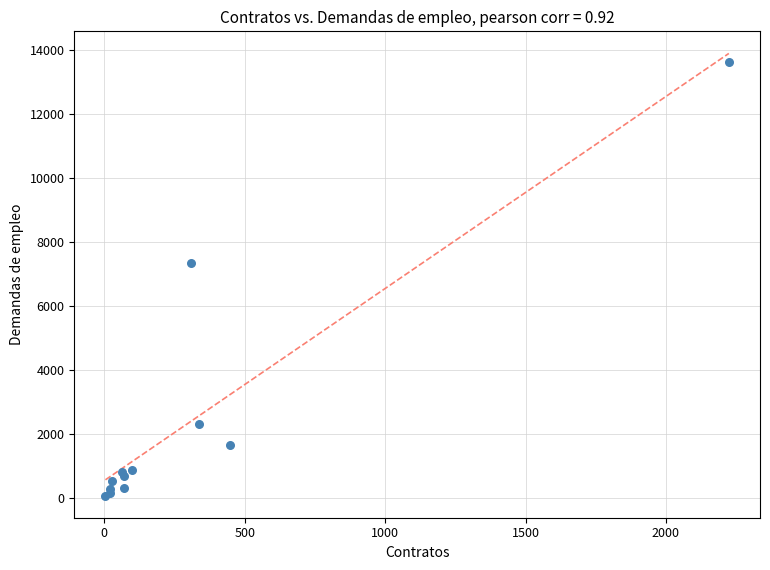

What Y value in the scatter plot is closest to 6844?

7350